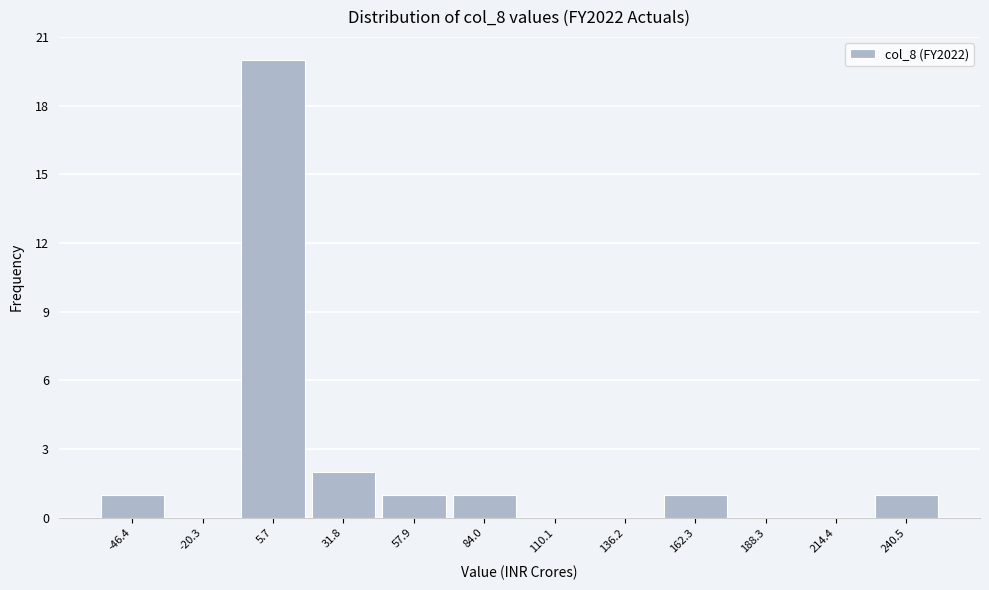

How tall is the bar that spans -60 to -35 on the x-axis? Neither the bar edges nor the heights are printed on the chart, so give them approximately, as read against the axes.

1